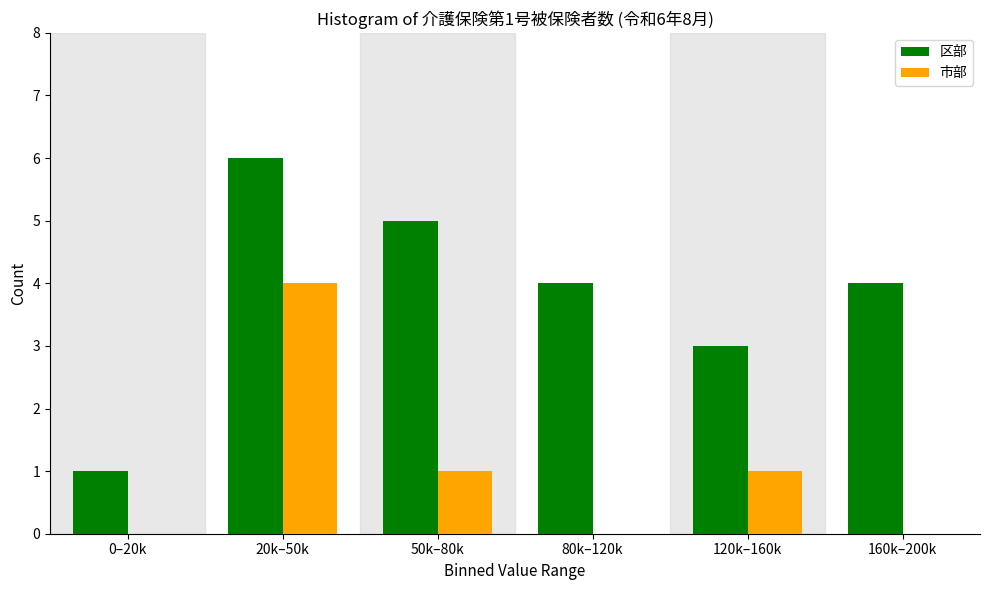

Reading right to left, extract all data points from this chart.

区部: 160k–200k=4	120k–160k=3	80k–120k=4	50k–80k=5	20k–50k=6	0–20k=1
市部: 160k–200k=0	120k–160k=1	80k–120k=0	50k–80k=1	20k–50k=4	0–20k=0